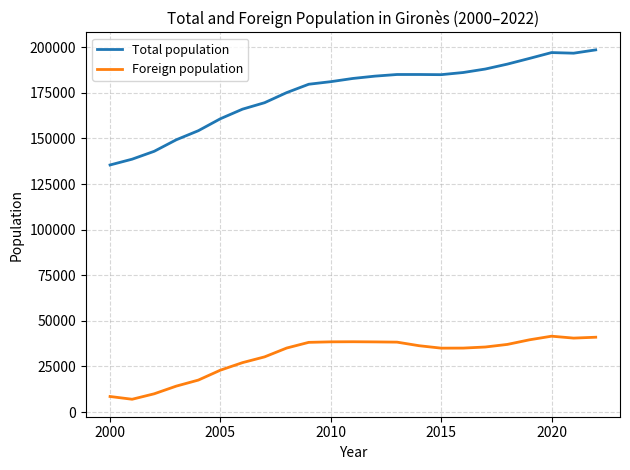

True or false: Foreign population and Total population cross at least once.

False